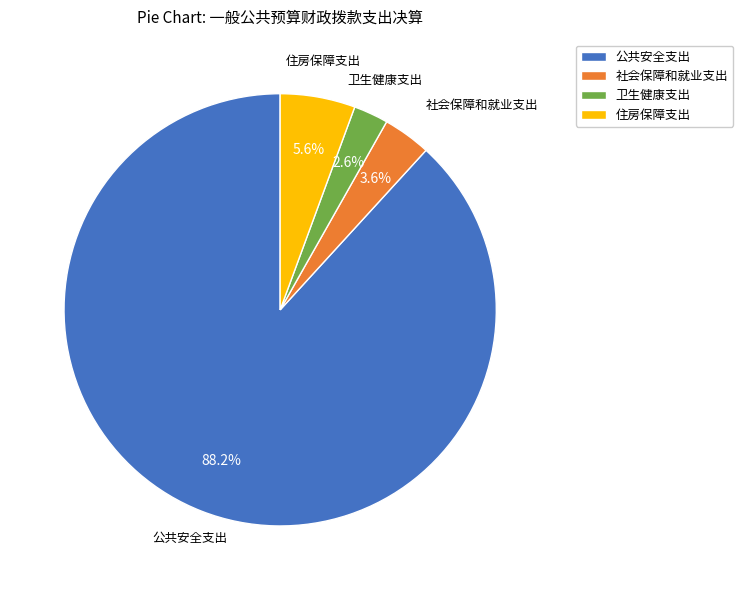

What is the majority slice?

公共安全支出